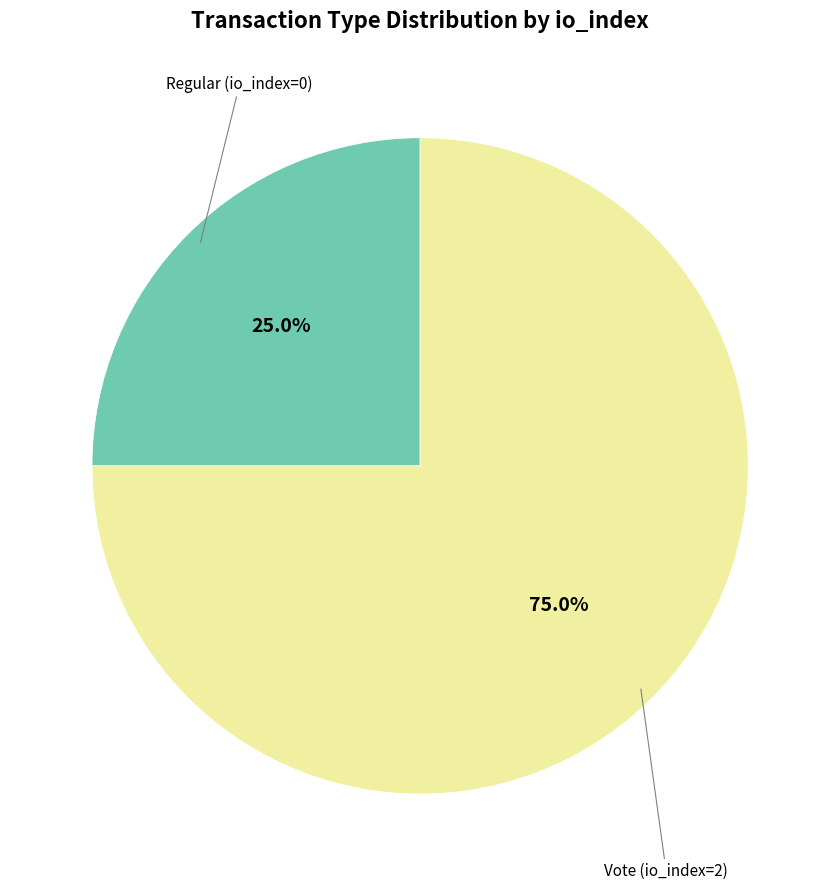

What percentage is the Vote (io_index=2) slice, to the nearest percent?

75%